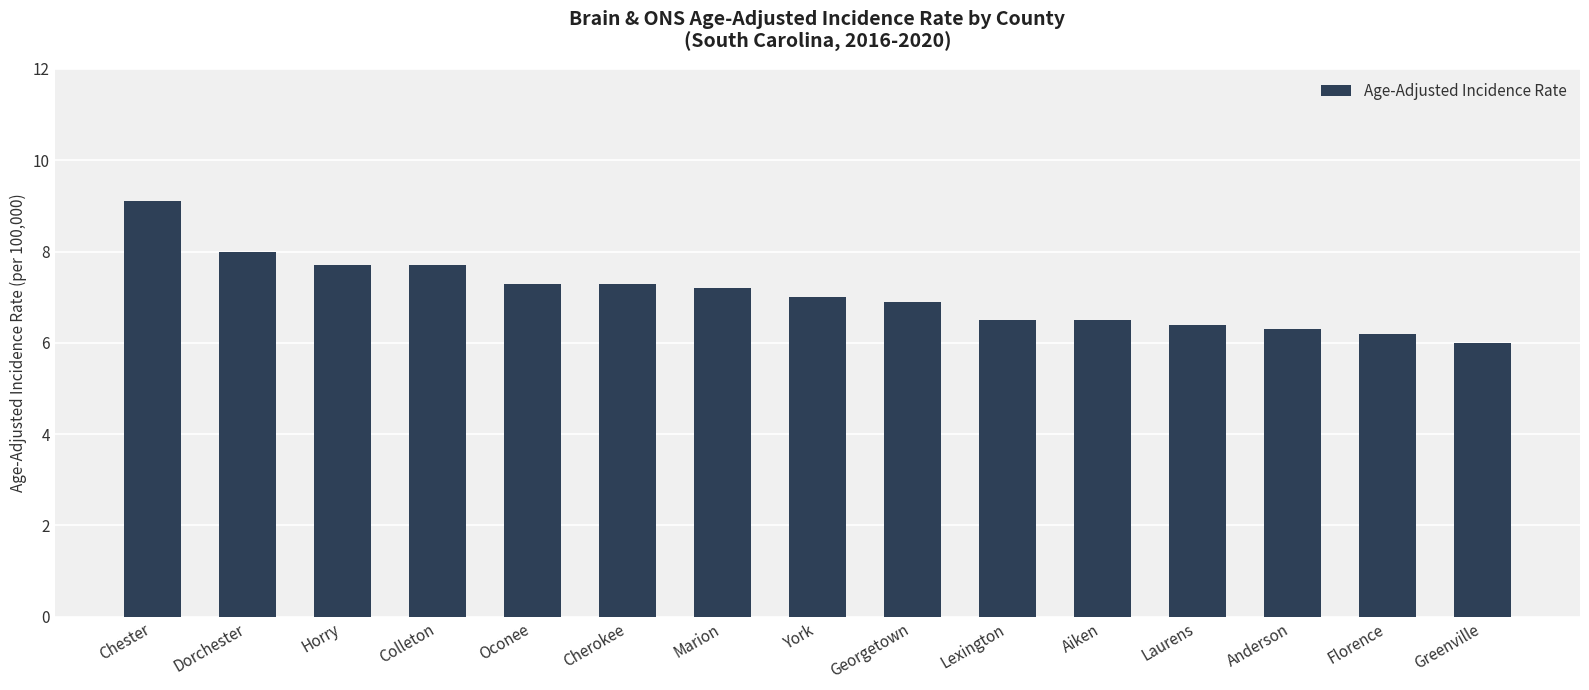

Count the number of categories in the chart.

15